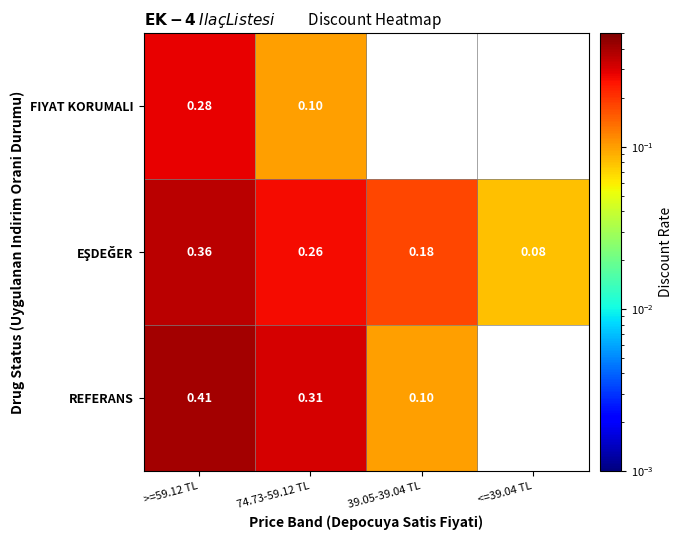

List the series in order of their overall mean, lowest first.

FIYAT KORUMALI, EŞDEĞER, REFERANS